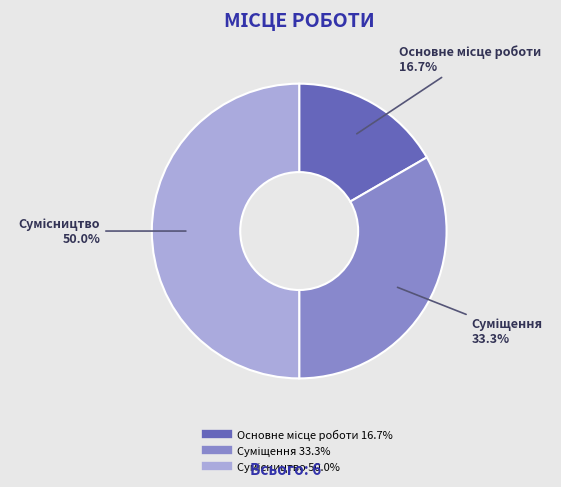

How many segments does this pie chart have?

3